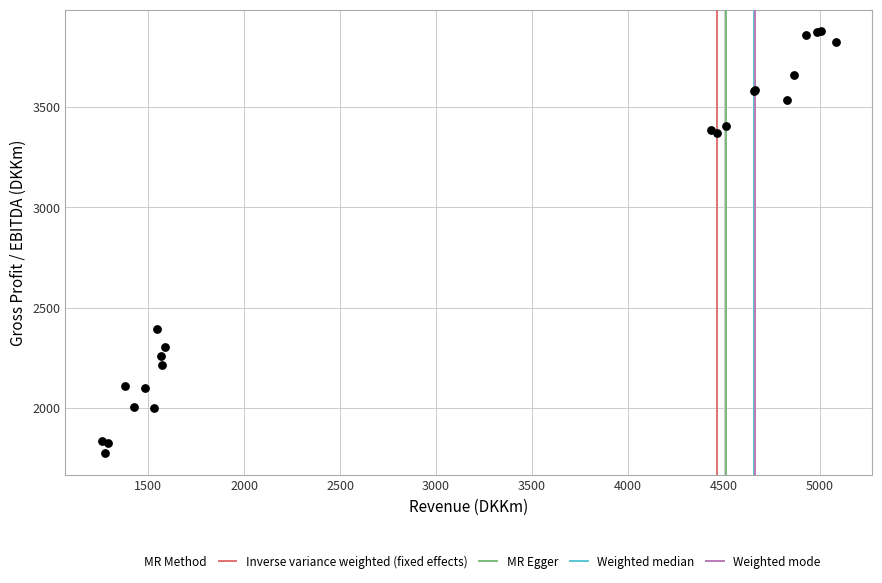

What Y value in the scatter plot is closest to 2826?

2395